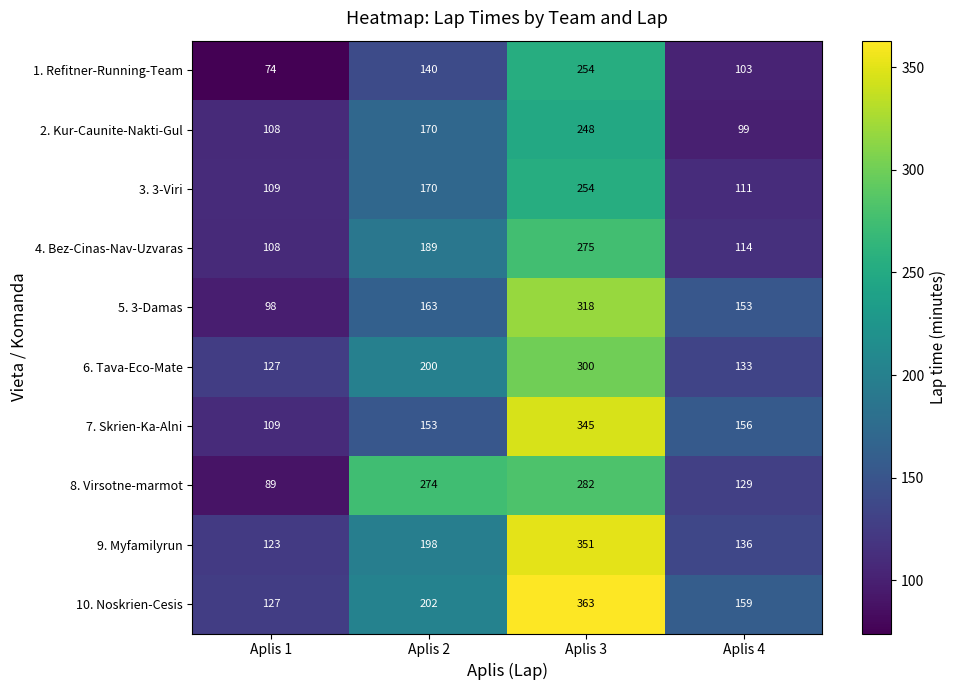

At which label is 4. Bez-Cinas-Nav-Uzvaras closest to 191?

Aplis 2